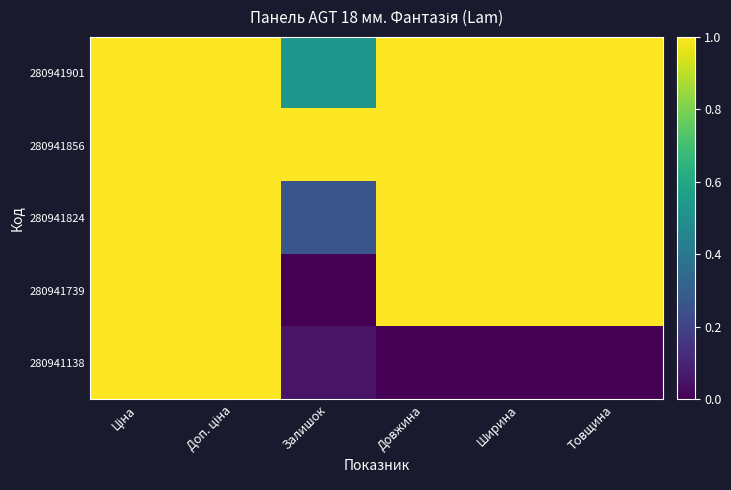

How many distinct data groups are displayed?

5